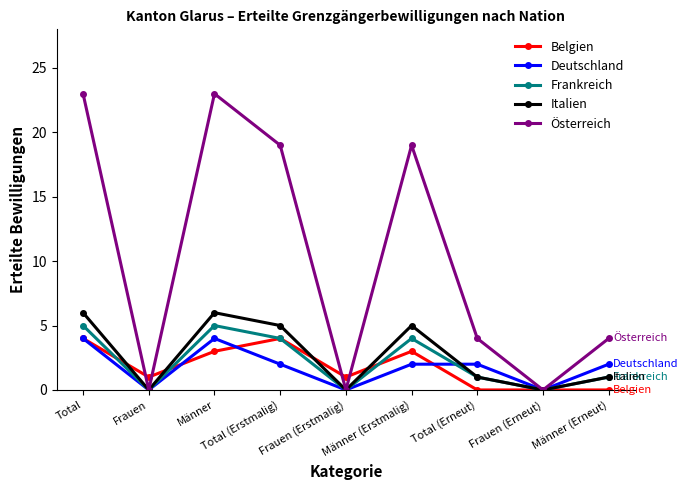

Count the Deutschland values in the range 0 to 2.

7